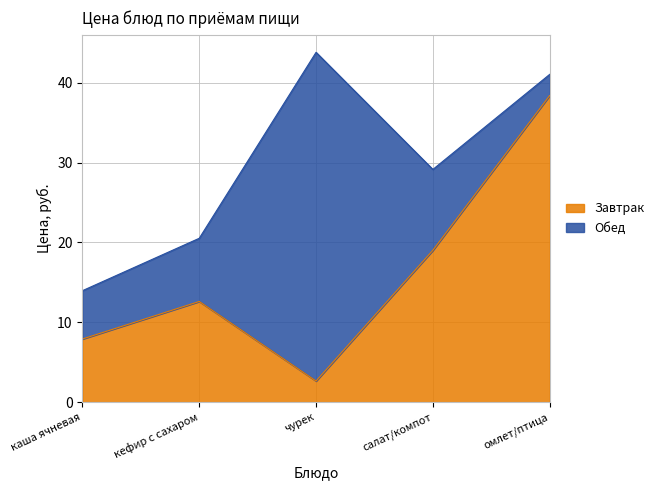

What is the average value?

16.1